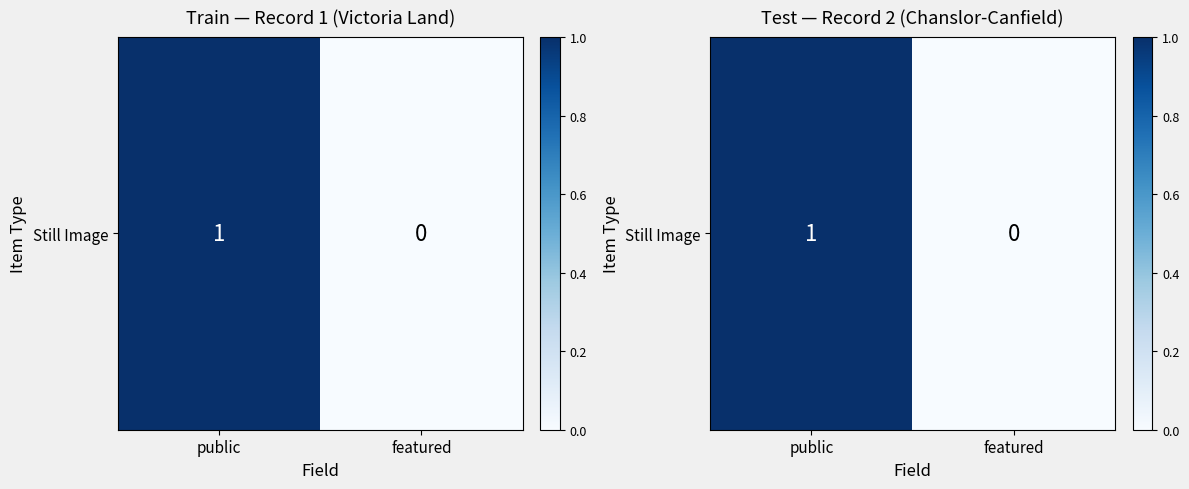

Rank the categories by value from highest to lowest.

public, featured